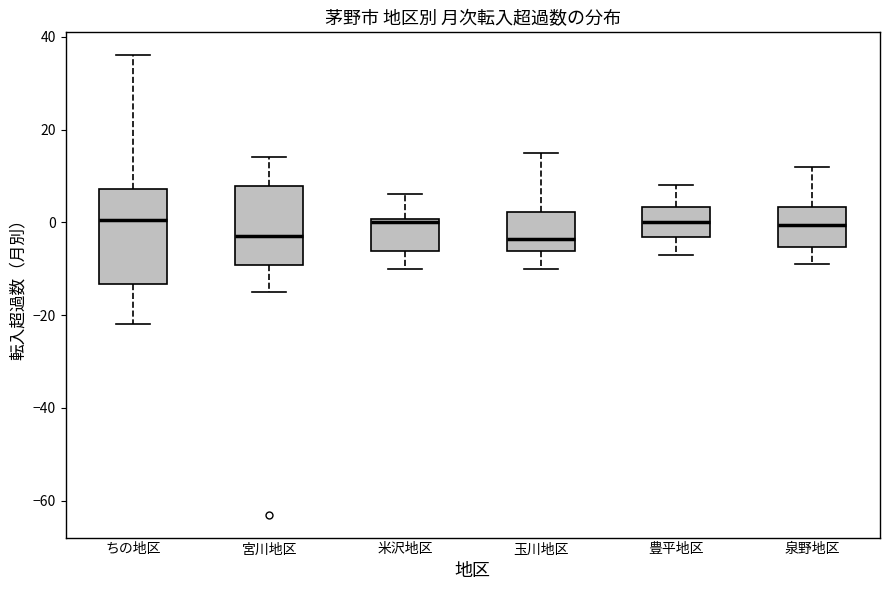

Which box is the tallest, from its lower edge to its upper edge?

ちの地区